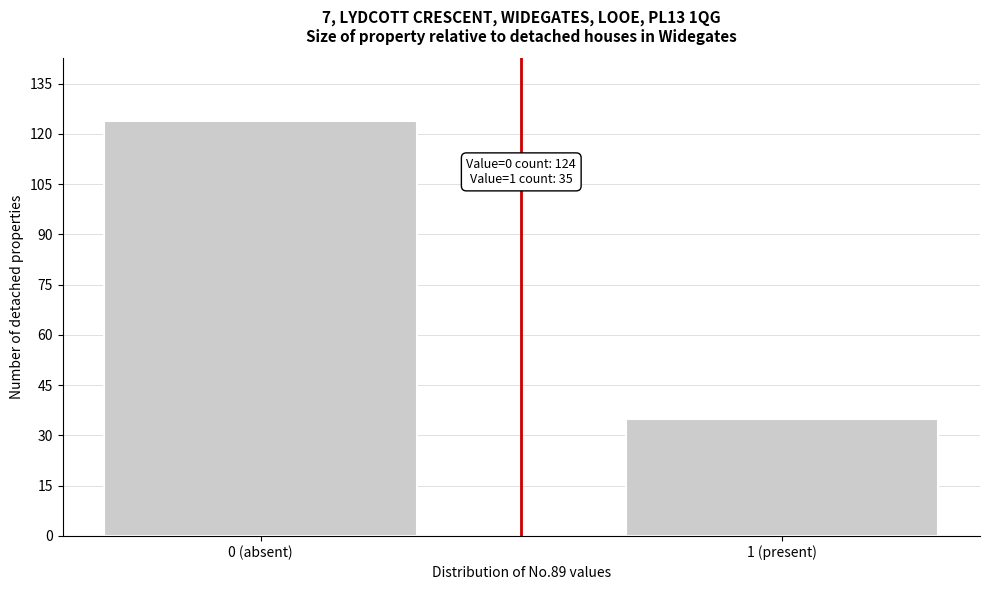

Reading left to right, what are all the values shown in this chart?

124	35